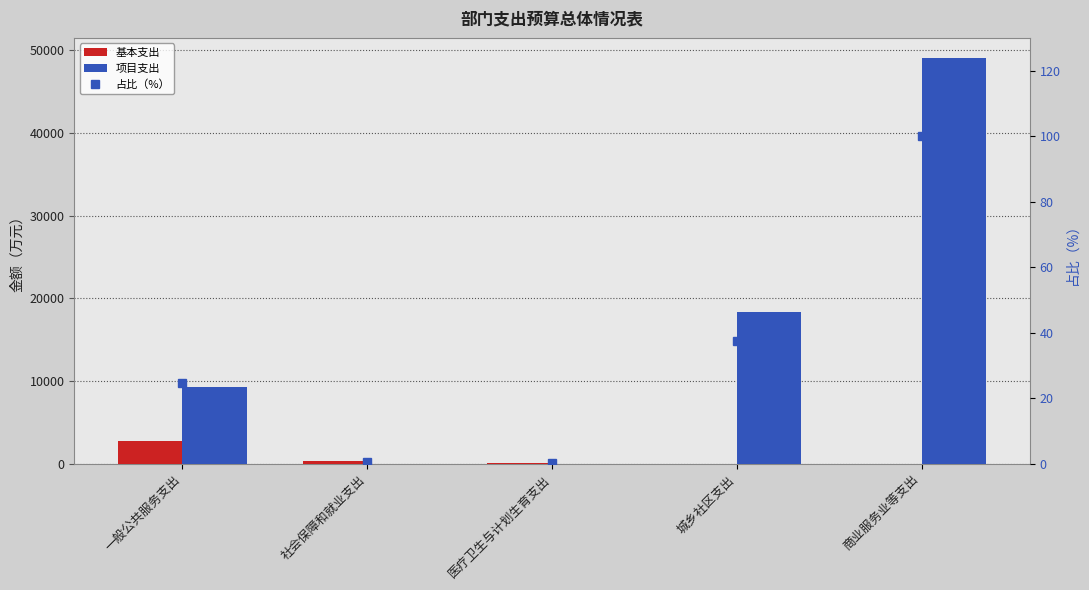

What is the difference between the 基本支出 values at 社会保障和就业支出 and 城乡社区支出?

304.4